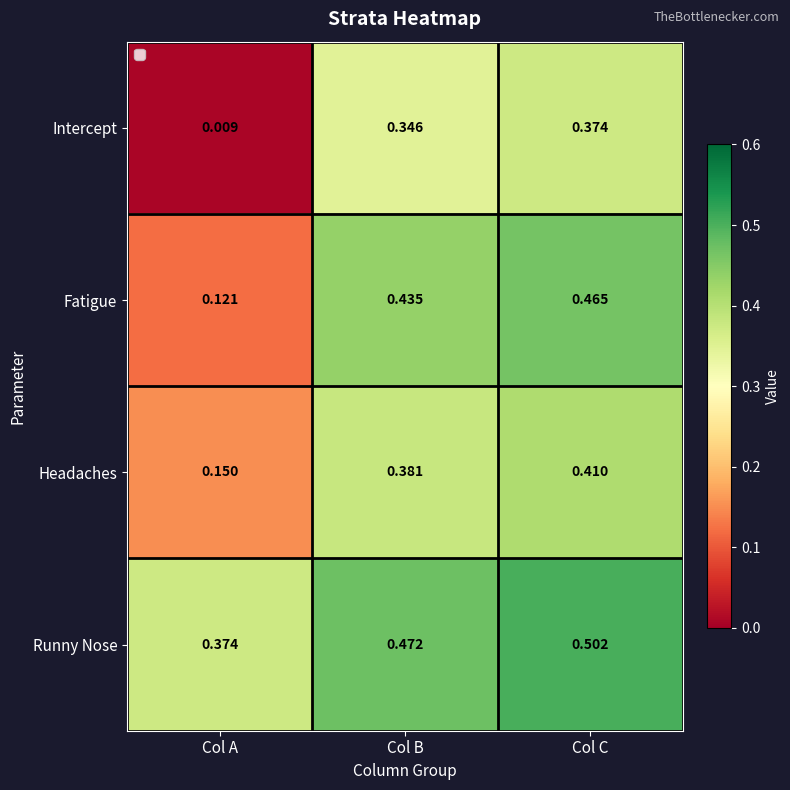

Which series has the largest range (max minus min)?

Intercept